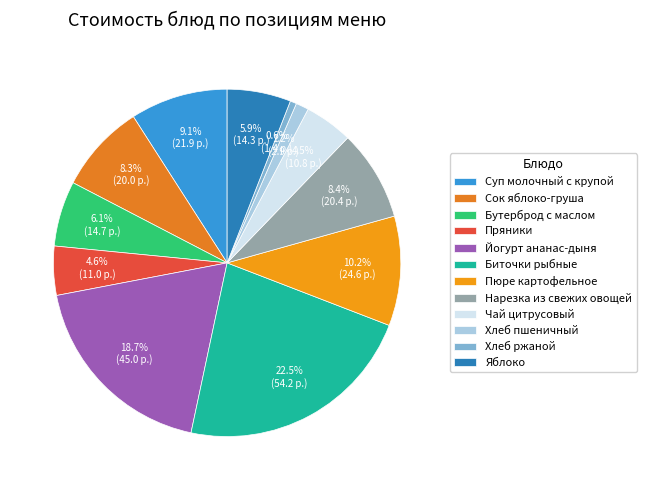

To the nearest percent, what is the combined percentage of Нарезка из свежих овощей and Яблоко?

14%